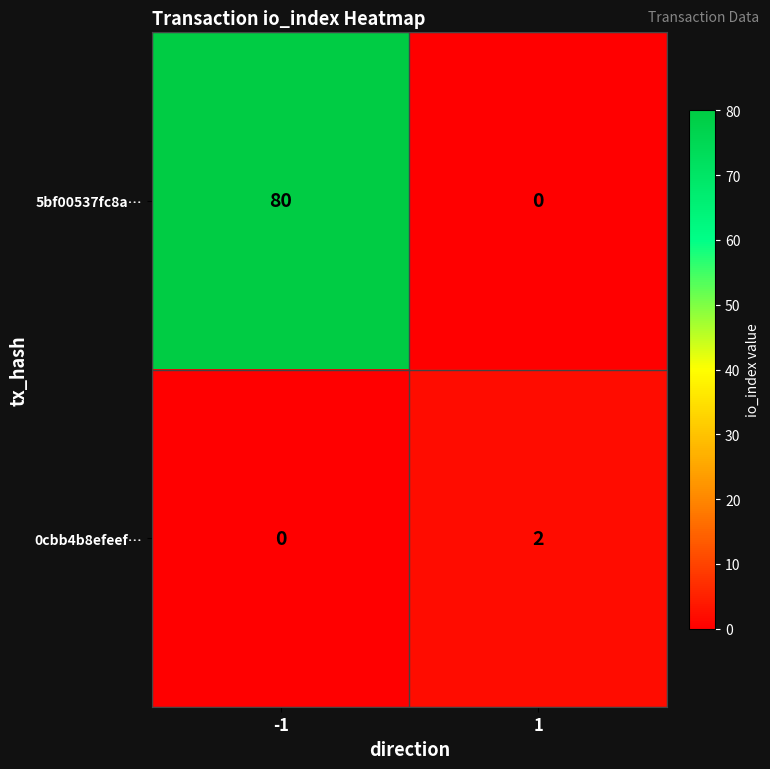

List the series in order of their overall mean, highest first.

5bf00537fc8a…, 0cbb4b8efeef…